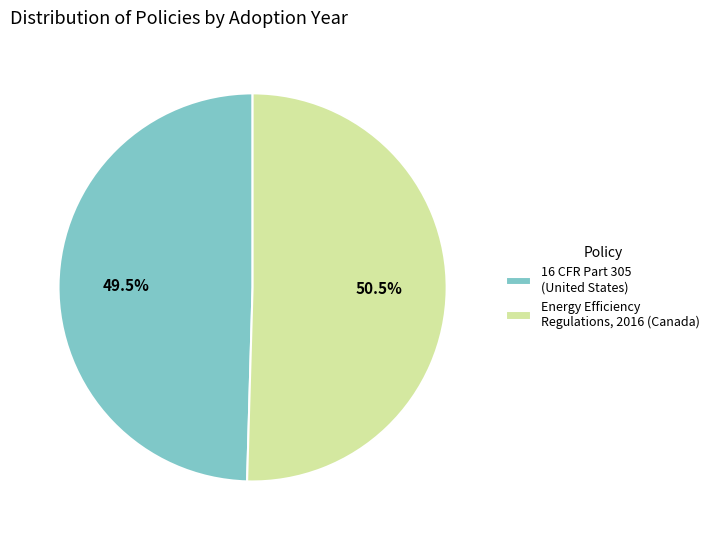

The Energy Efficiency Regulations, 2016 (Canada) slice represents 62% of the pie. True or false?

False